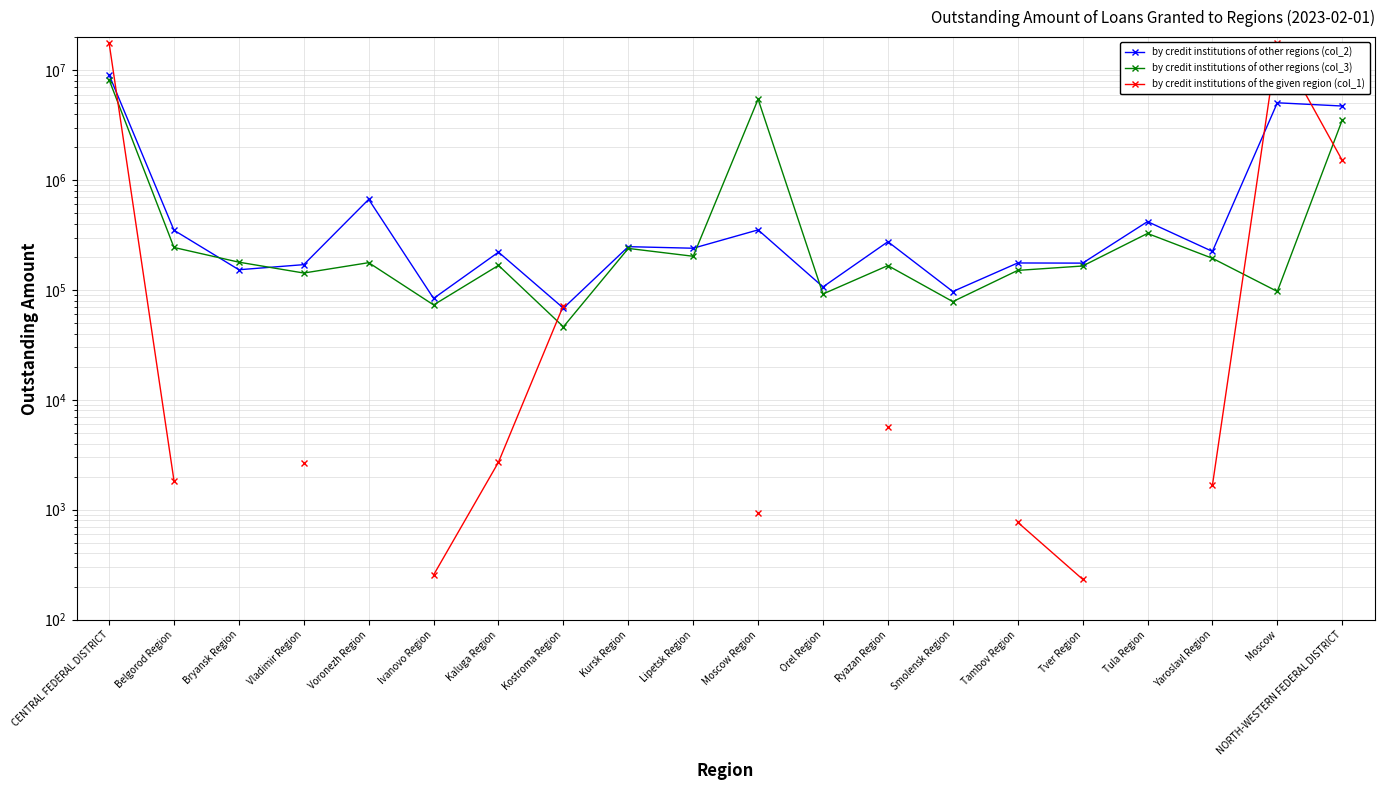

What is the difference between the by credit institutions of the given region (col_1) values at Tambov Region and Ivanovo Region?

514.0